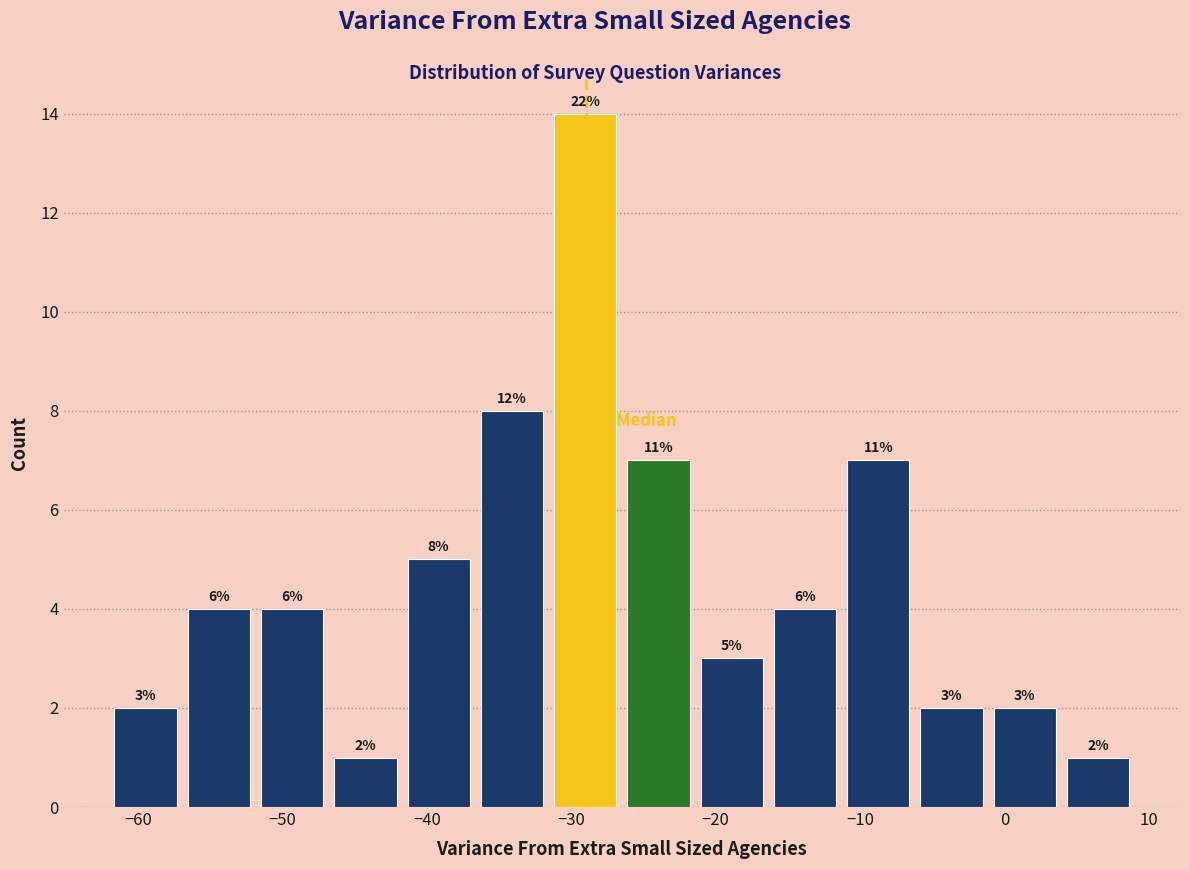

Which range on the x-axis has the tallest bar?

-32 to -26